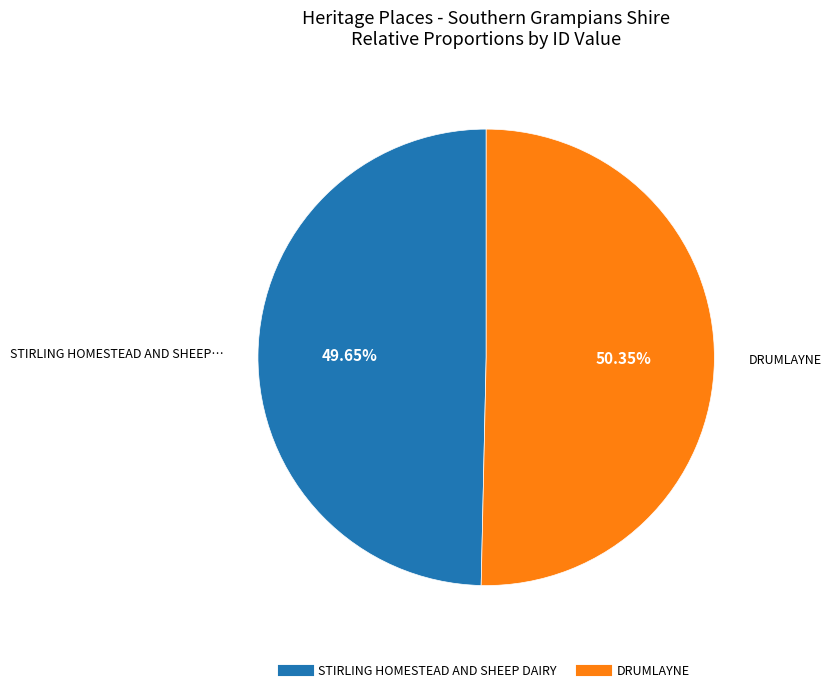

To the nearest percent, what portion does DRUMLAYNE represent?

50%